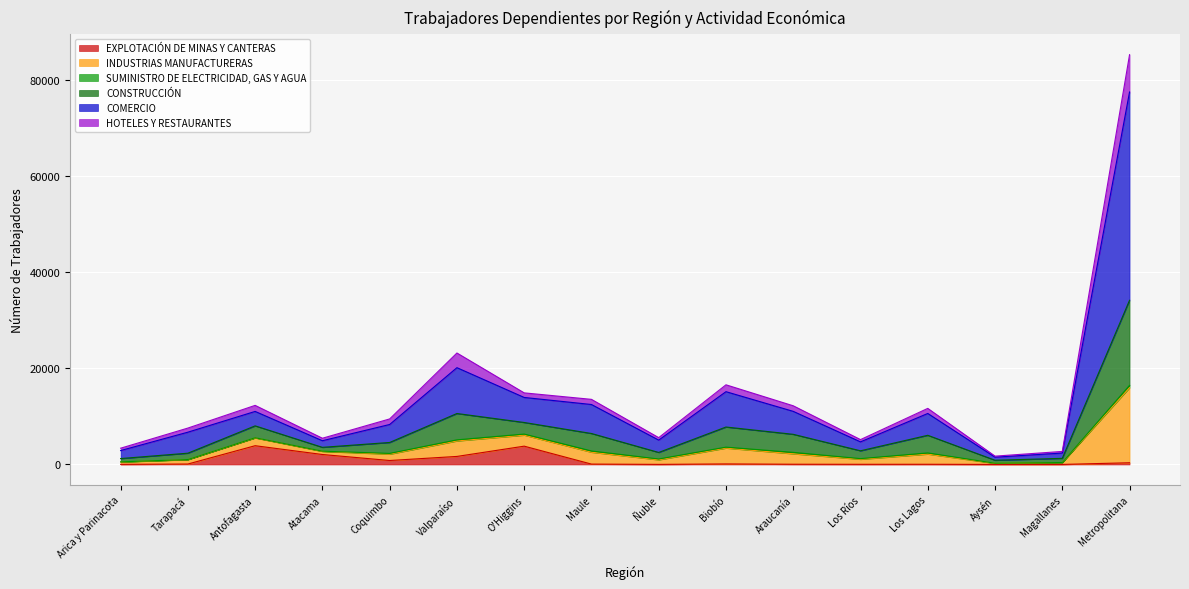

The value of CONSTRUCCIÓN at Magallanes is 666. True or false?

False